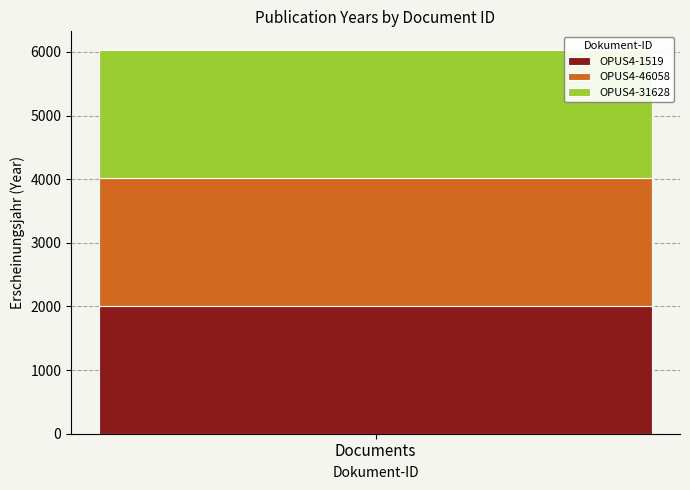

Rank the categories by OPUS4-1519 value from lowest to highest.

Documents